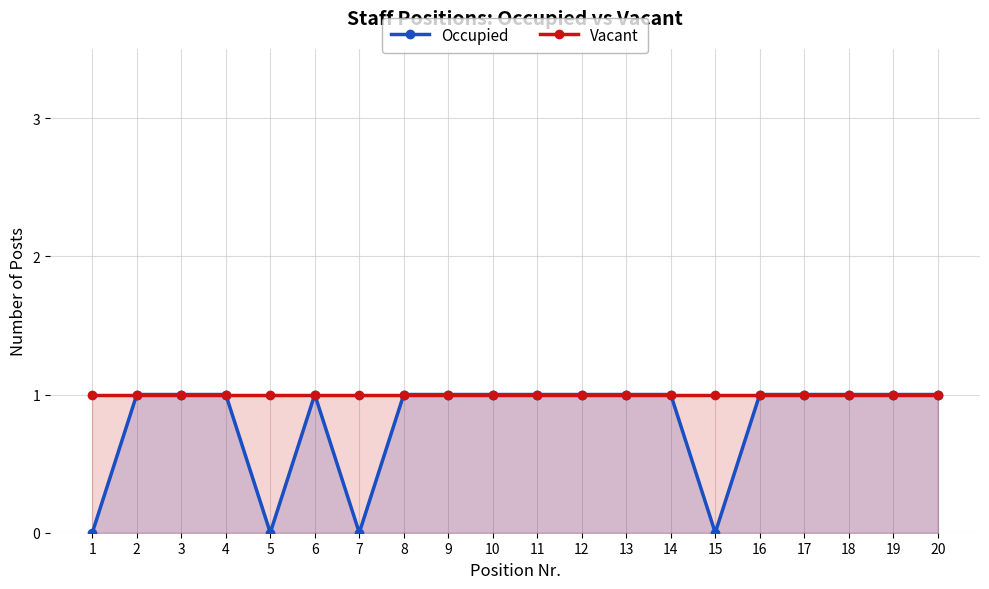

How many data points in Occupied are less than 1?

4